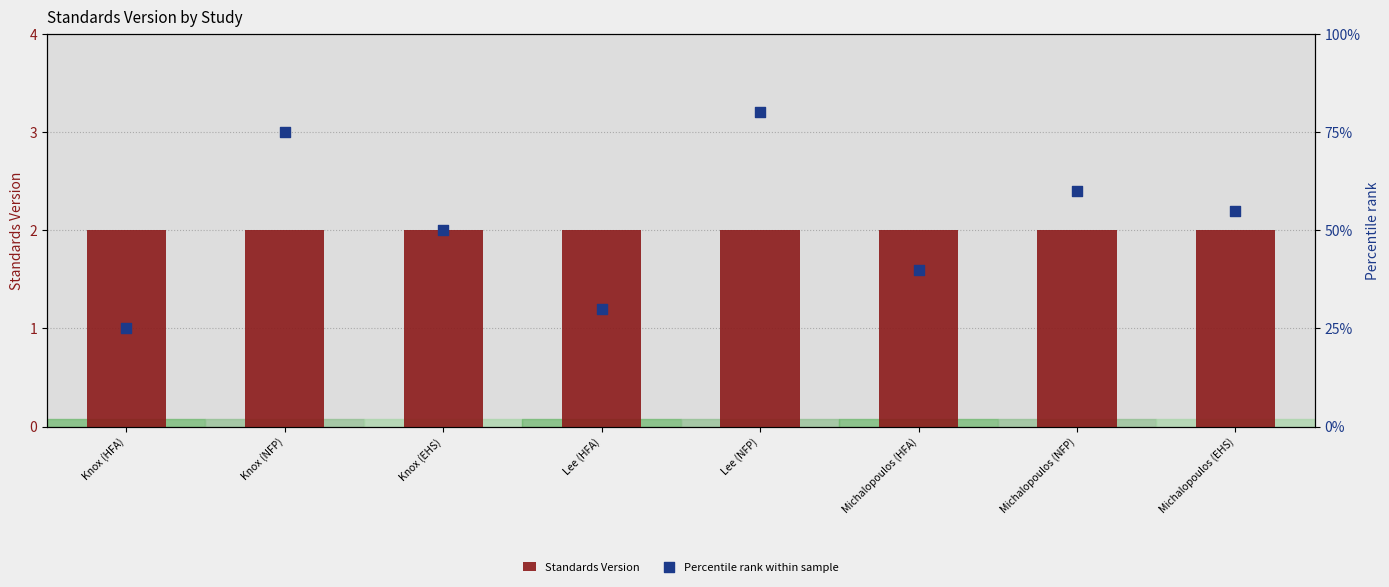

Which series contains the lowest Y value?

Standards Version